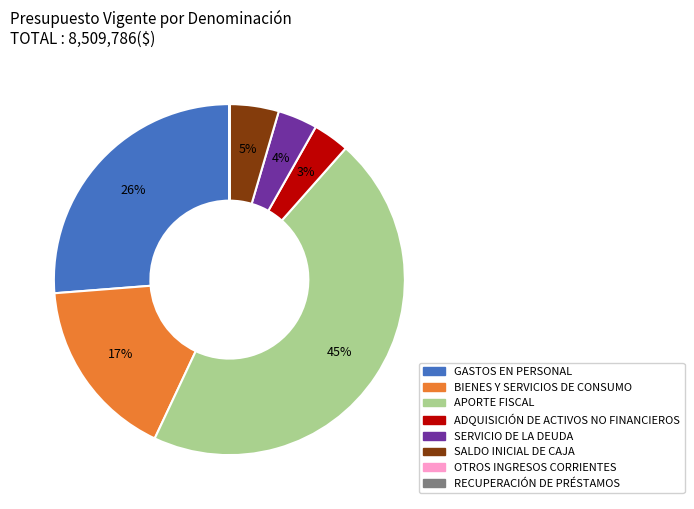

Between APORTE FISCAL and GASTOS EN PERSONAL, which is larger?

APORTE FISCAL